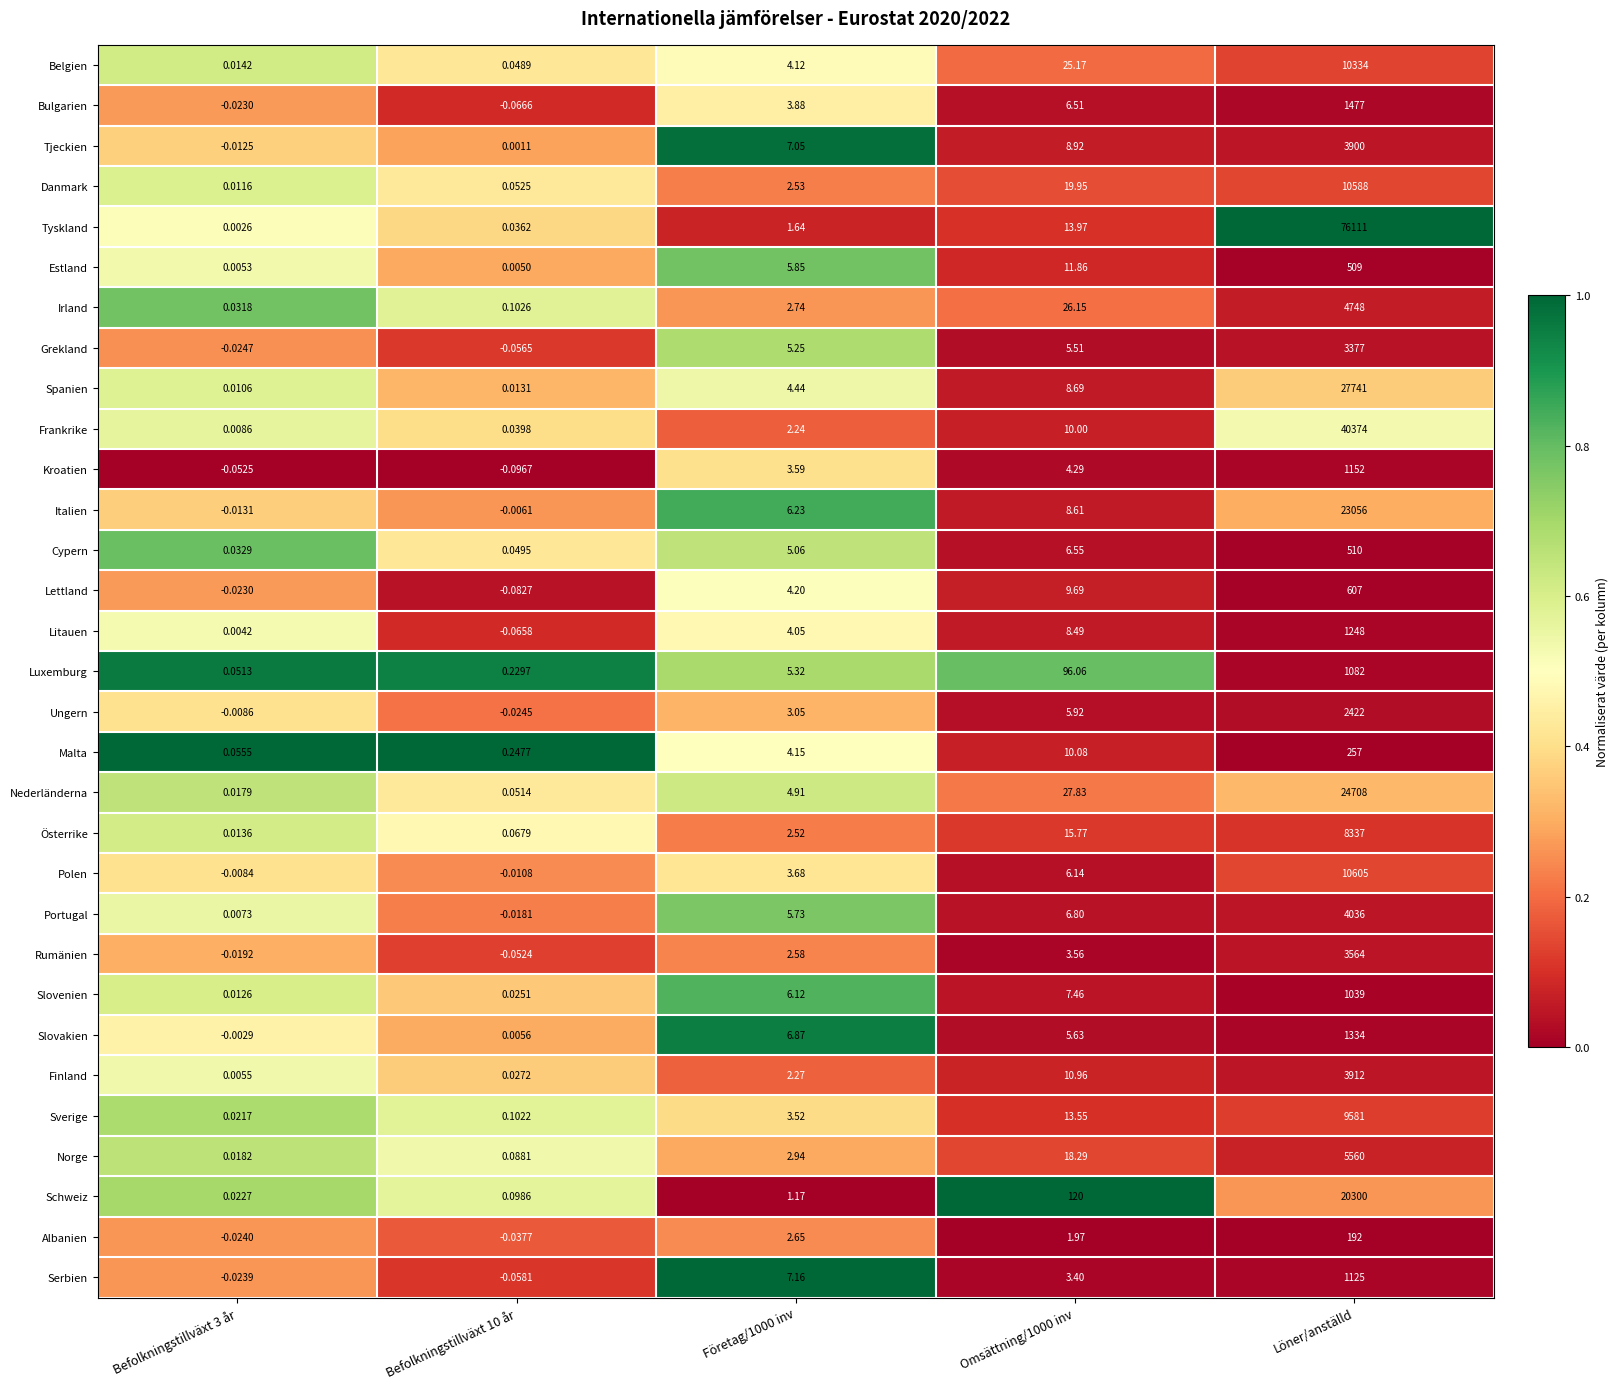

At Omsättning/1000 inv, list the series in order from smallest to largest.

Albanien, Serbien, Rumänien, Kroatien, Grekland, Slovakien, Ungern, Polen, Bulgarien, Cypern, Portugal, Slovenien, Litauen, Italien, Spanien, Tjeckien, Lettland, Frankrike, Malta, Finland, Estland, Sverige, Tyskland, Österrike, Norge, Danmark, Belgien, Irland, Nederländerna, Luxemburg, Schweiz